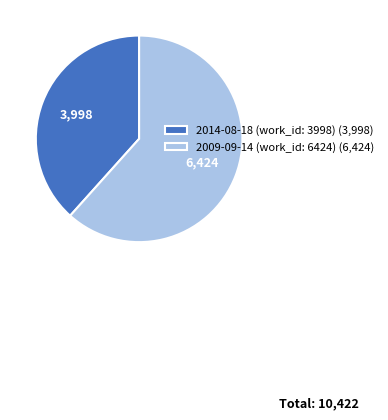

True or false: 2009-09-14 (work_id: 6424) (6,424) accounts for 75% of the total.

False